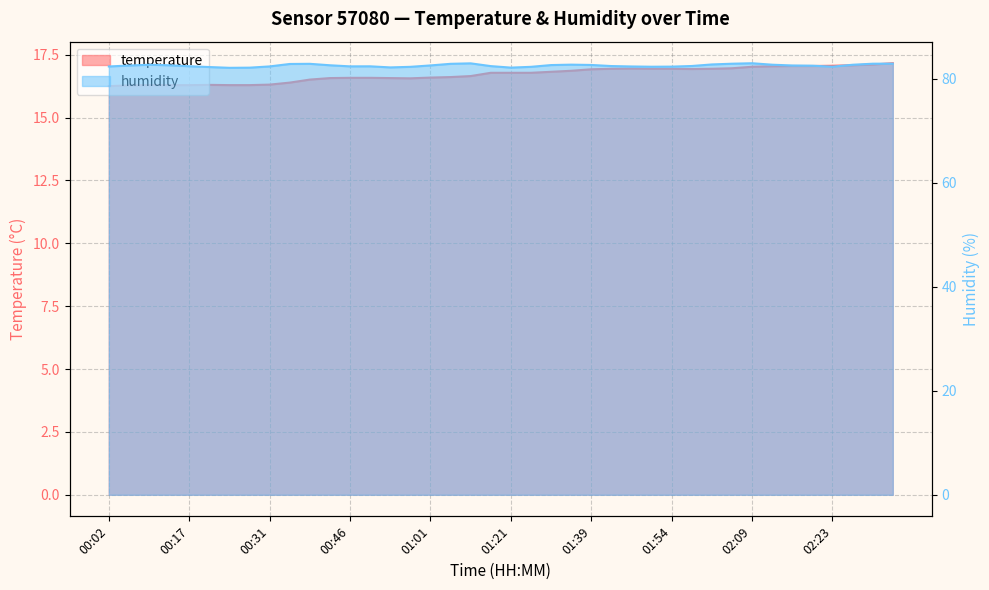

At which category is the sum across all series the highest?

02:34